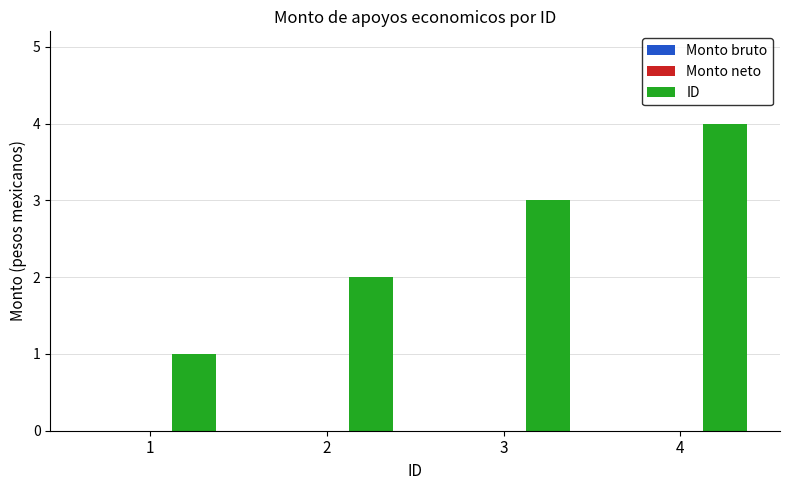

List the labels in order of value, largest first.

4, 3, 2, 1